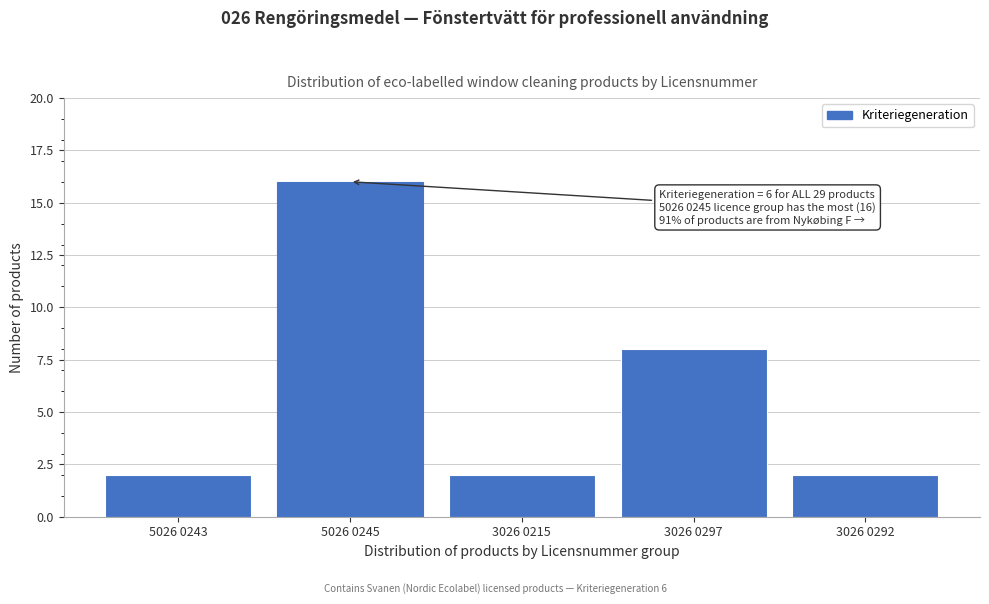

Reading left to right, what are all the values shown in this chart?

2	16	2	8	2